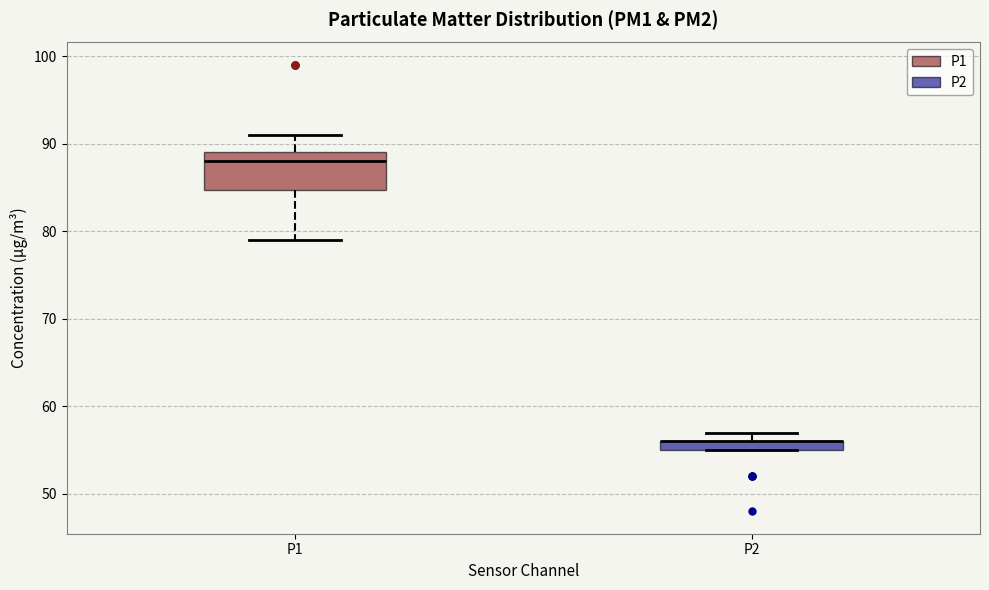

Which box is the tallest, from its lower edge to its upper edge?

P1